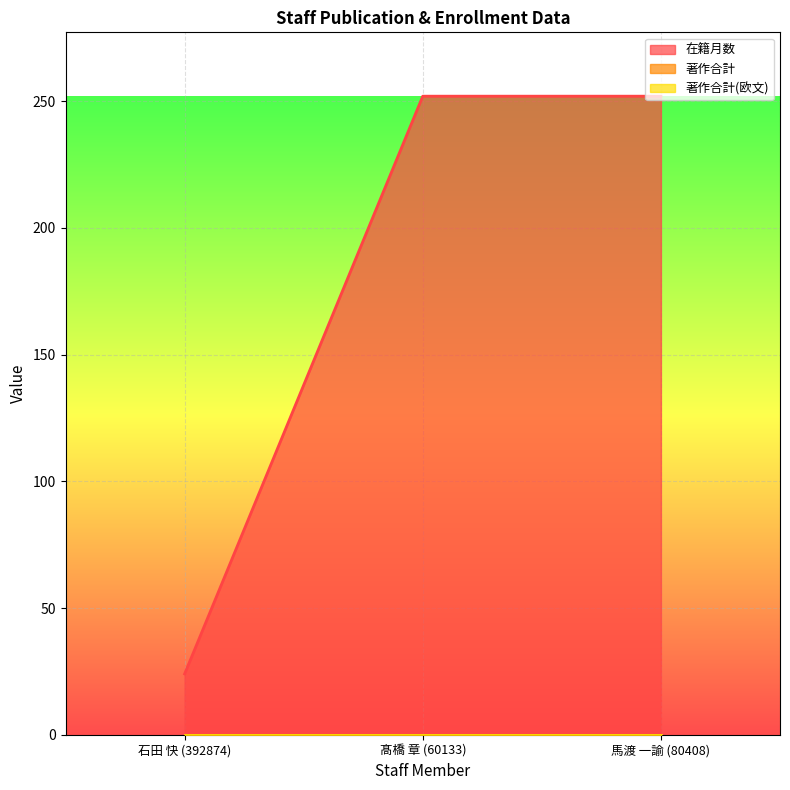

What is the sum of the 在籍月数 values at 石田 快 (392874) and 馬渡 一諭 (80408)?

276